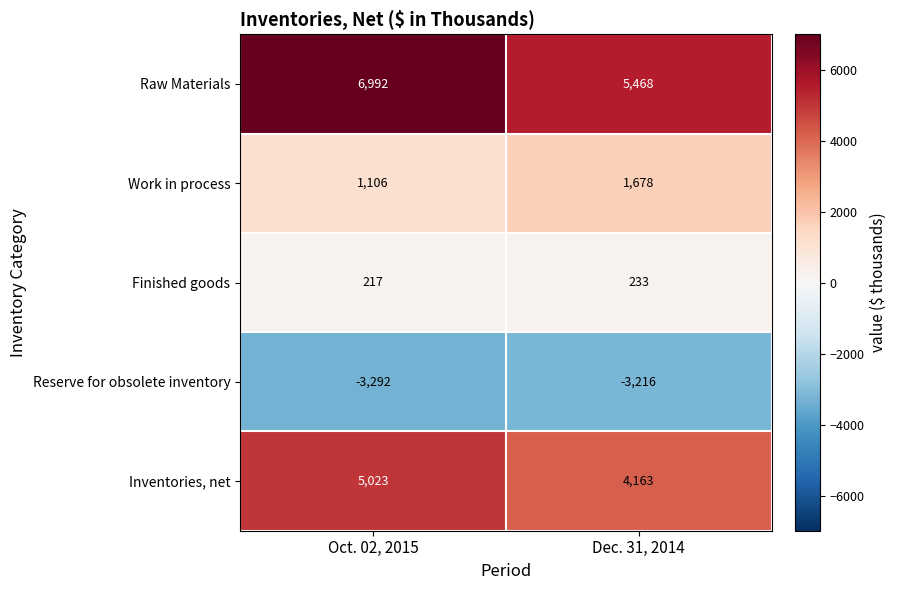

Reading left to right, extract all data points from this chart.

Raw Materials: 6992	5468
Work in process: 1106	1678
Finished goods: 217	233
Reserve for obsolete inventory: -3292	-3216
Inventories, net: 5023	4163